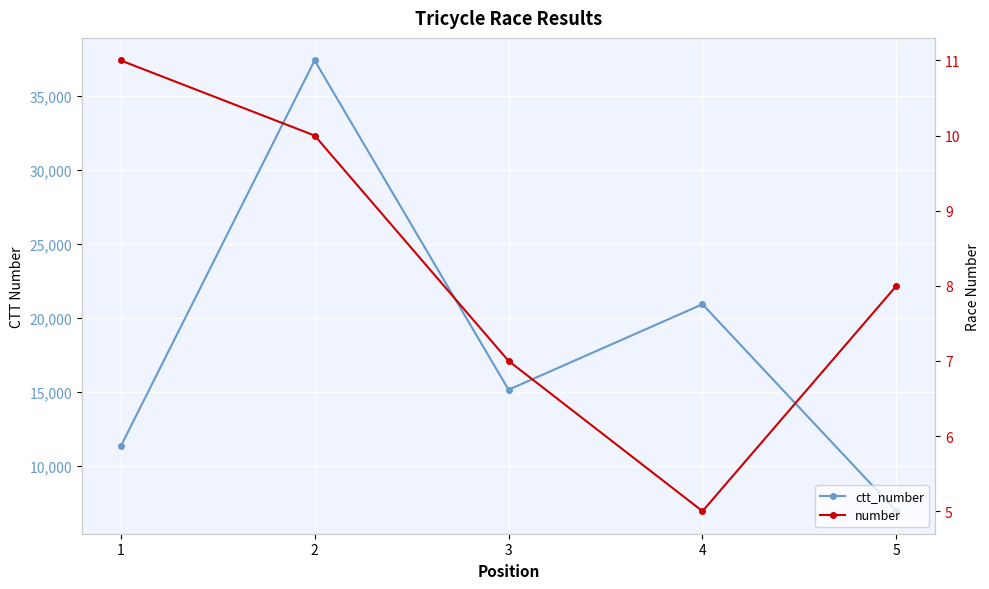

At which label does number reach its peak?

1